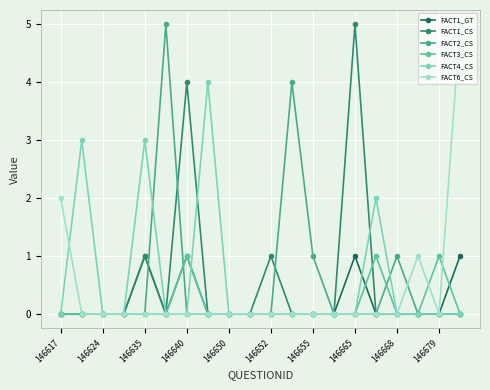

How many FACT4_CS values are between 0 and 1?

16